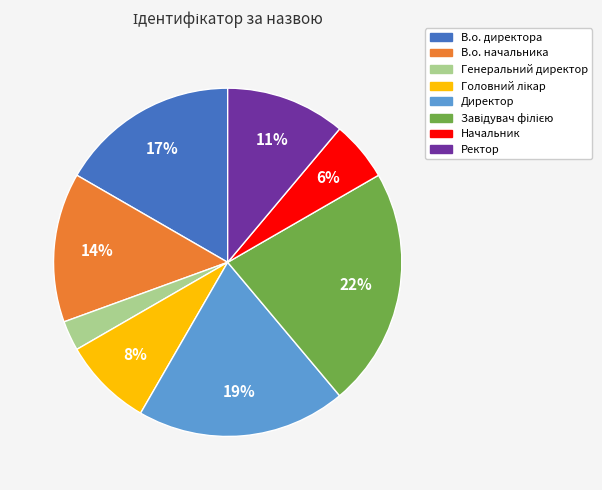

The Начальник slice represents 6% of the pie. True or false?

True